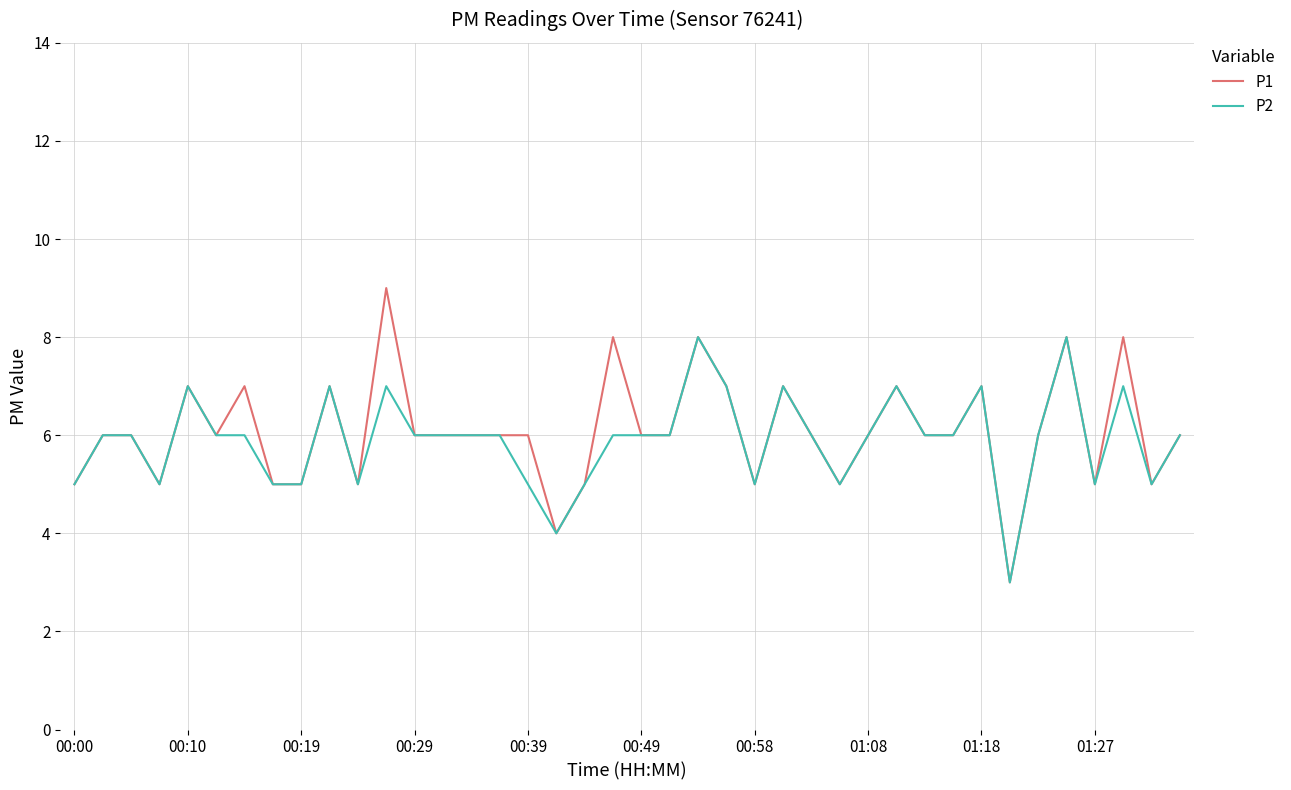

List the series in order of their peak value, lowest first.

P2, P1